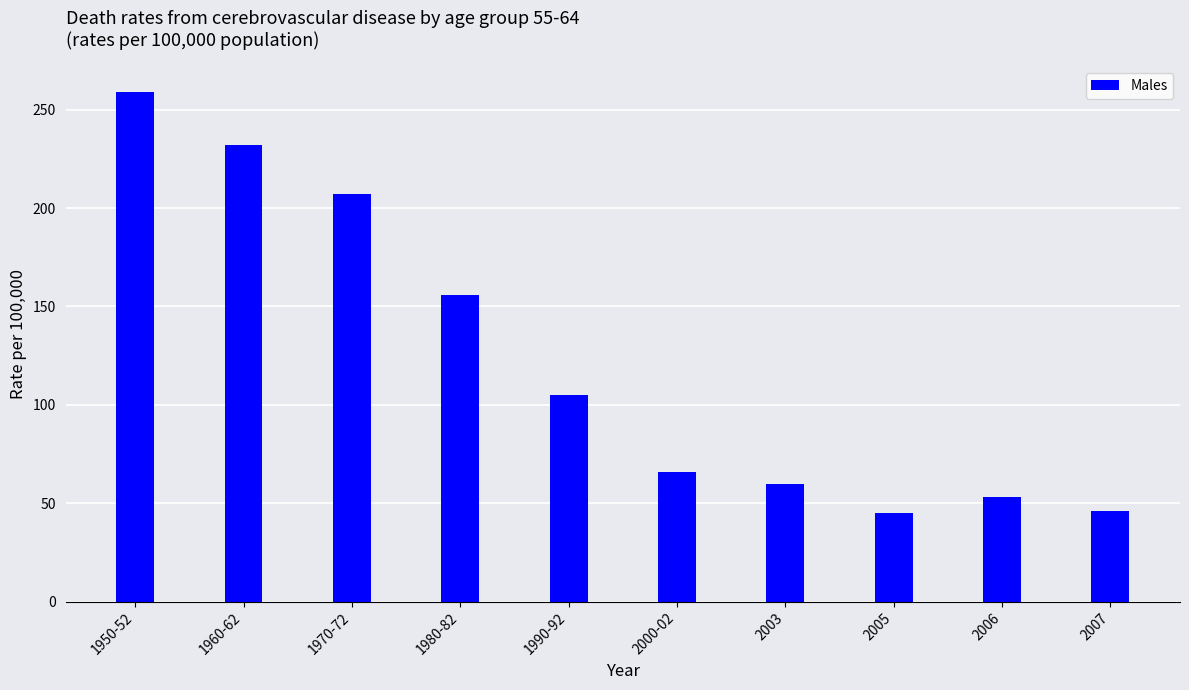

What position from the right is 1990-92?

6